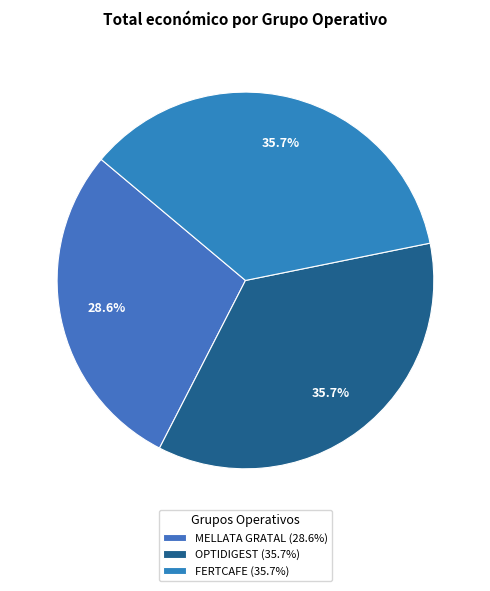

What percentage is the MELLATA GRATAL slice, to the nearest percent?

29%